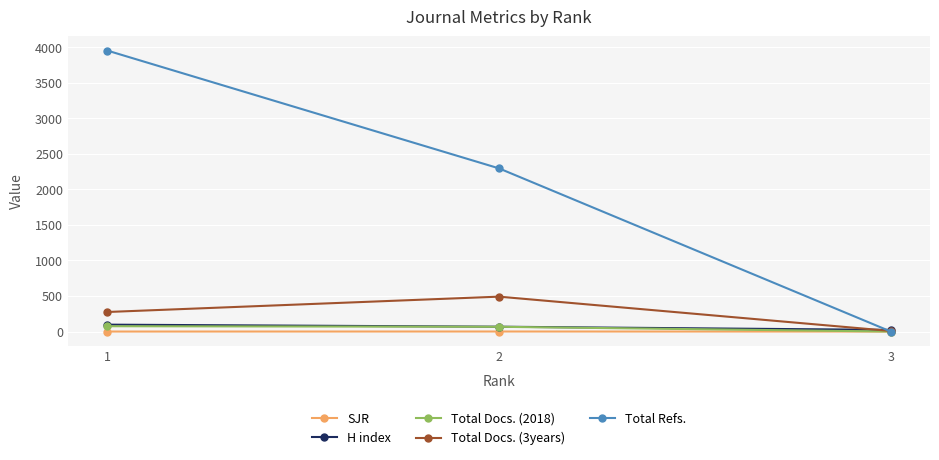

Which category has the lowest value in the H index series?

3